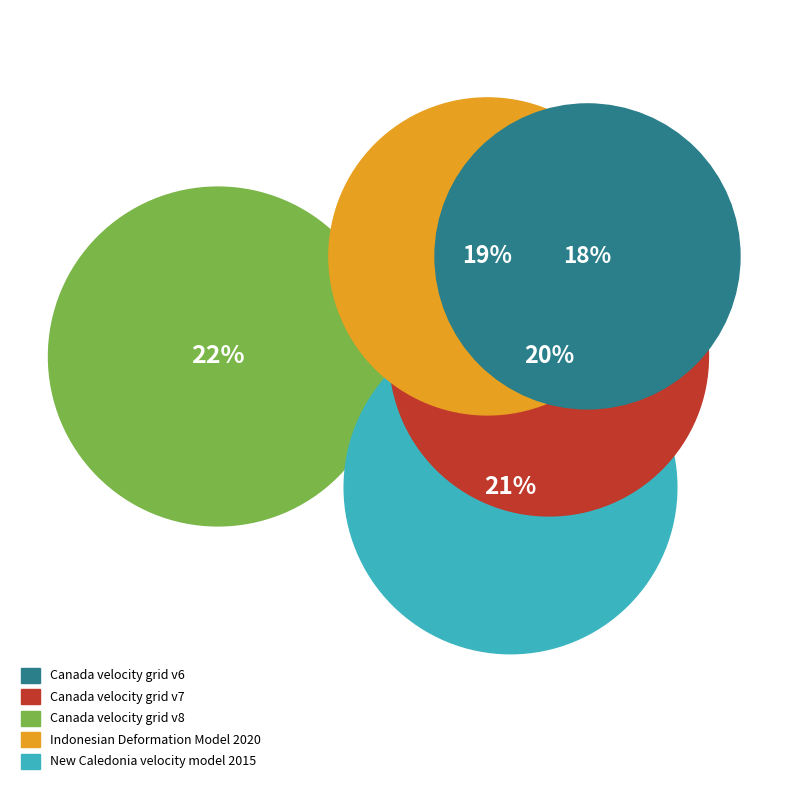

Is the sum of Canada velocity grid v7 and Canada velocity grid v6 greater than half?

No